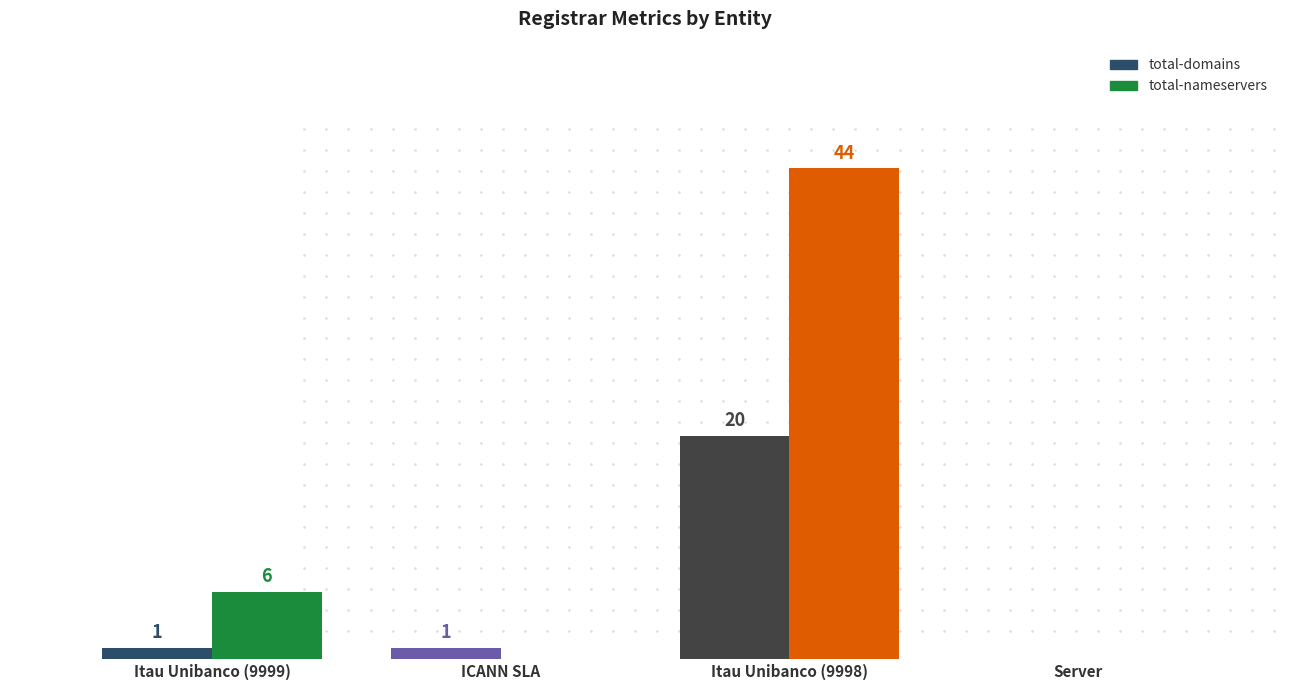

Count the number of data series in this chart.

2